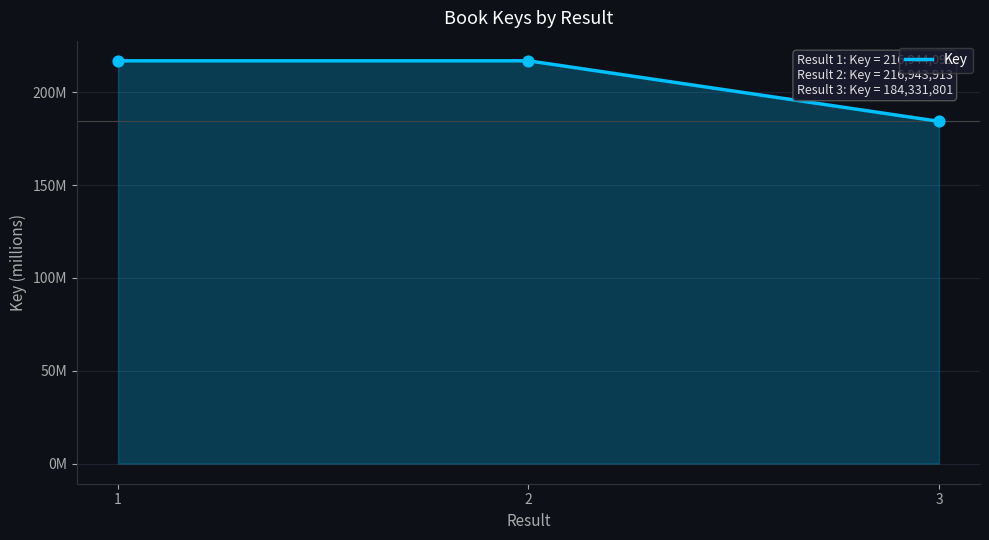

Does the chart have visible grid lines?

Yes